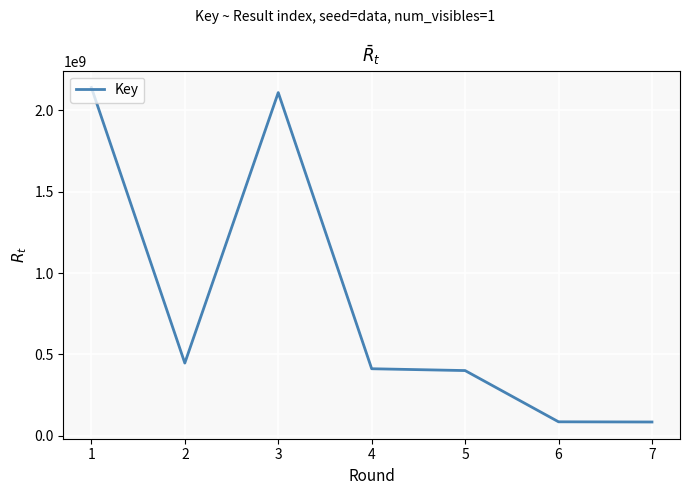

What is the minimum value shown in the chart?

84231024